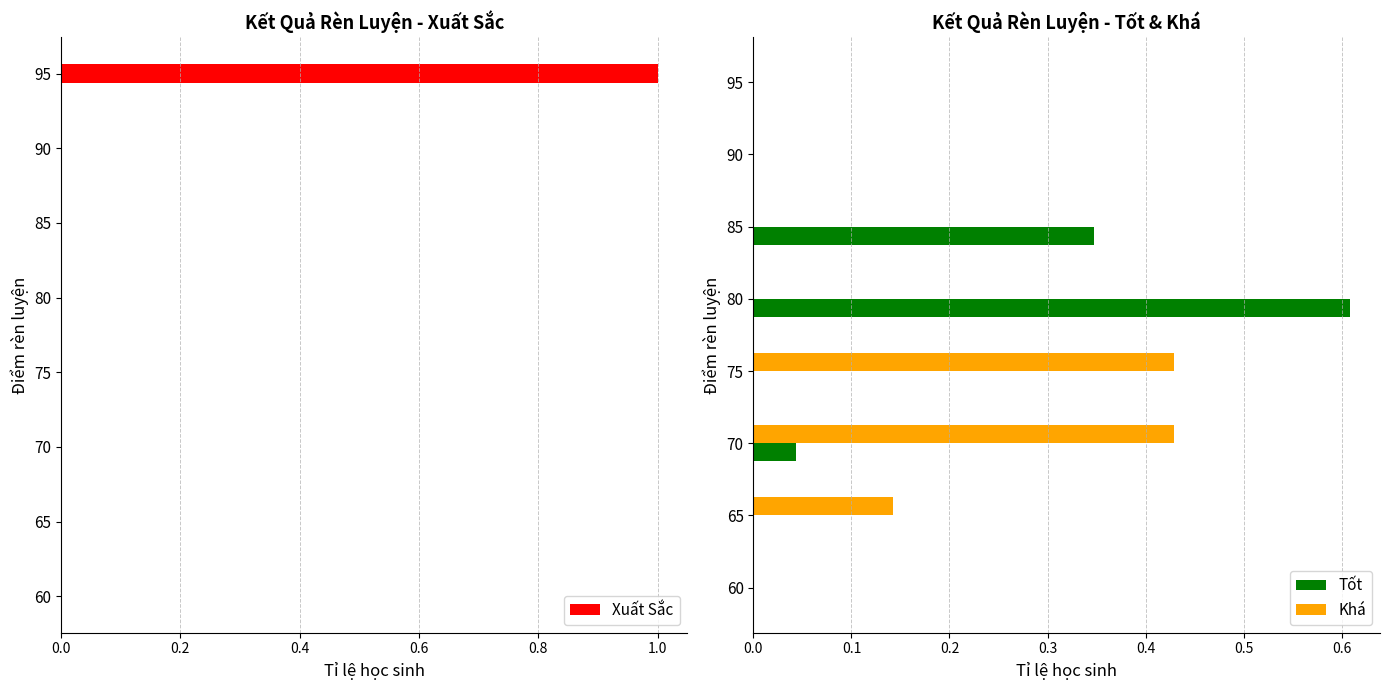

The value of Khá at 80 is 0.0. True or false?

True